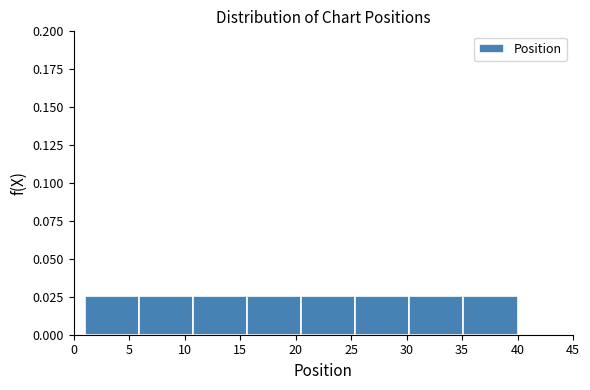

Reading left to right, list every bar in this chart as the range it spans on the x-axis followed by its height. Neither the bar edges nor the heights are printed on the chart, so give them approximately, as read against the axes.

1.0 to 6.0: 0.025
6.0 to 11.0: 0.025
11.0 to 15.5: 0.025
15.5 to 20.5: 0.025
20.5 to 25.5: 0.025
25.5 to 30.5: 0.025
30.5 to 35.0: 0.025
35.0 to 40.0: 0.025